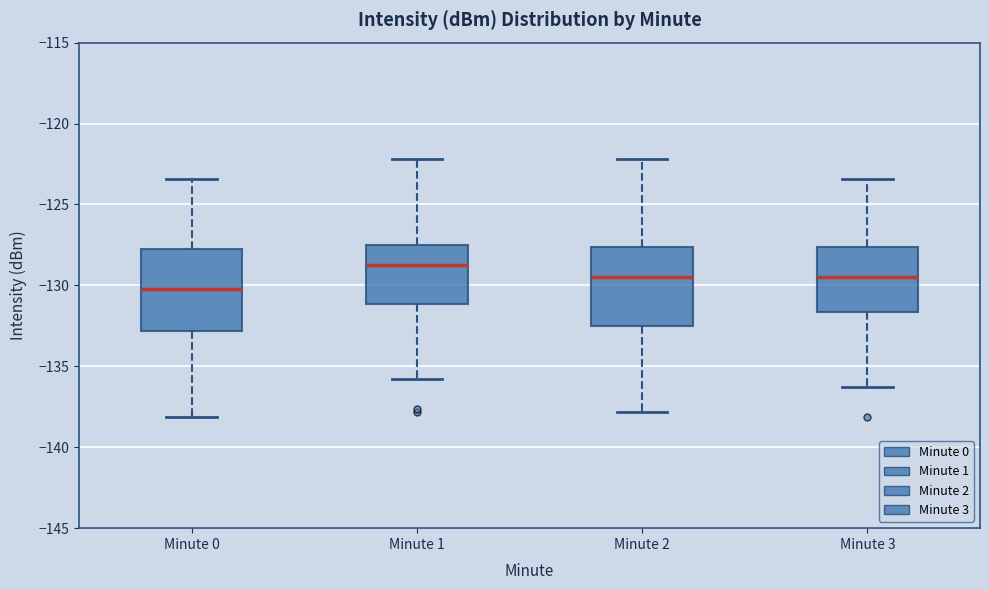

Which box has the lowest median line?

Minute 0